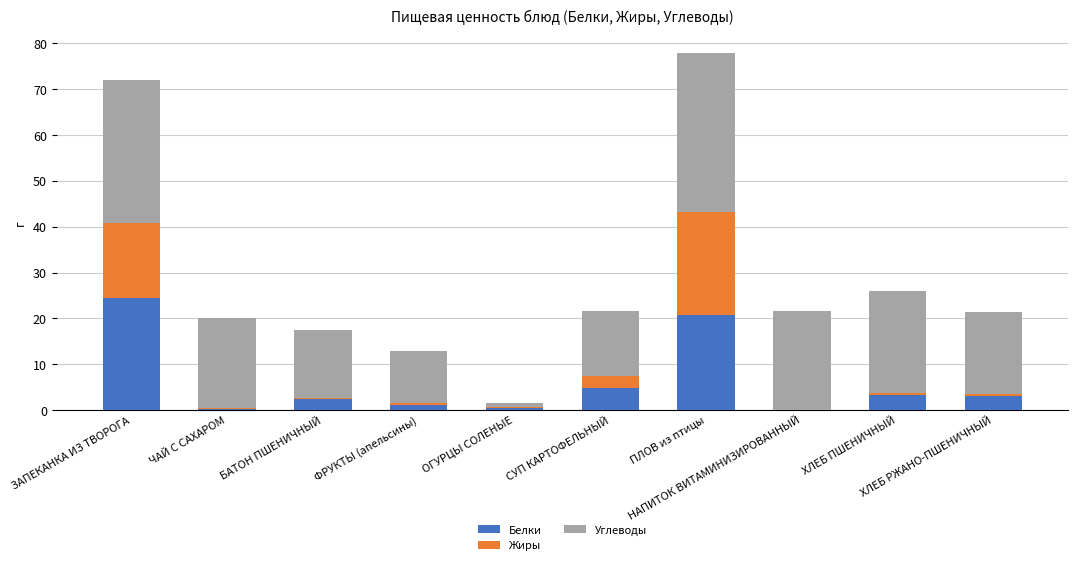

Is it true that Белки equals 1.5 at БАТОН ПШЕНИЧНЫЙ?

False